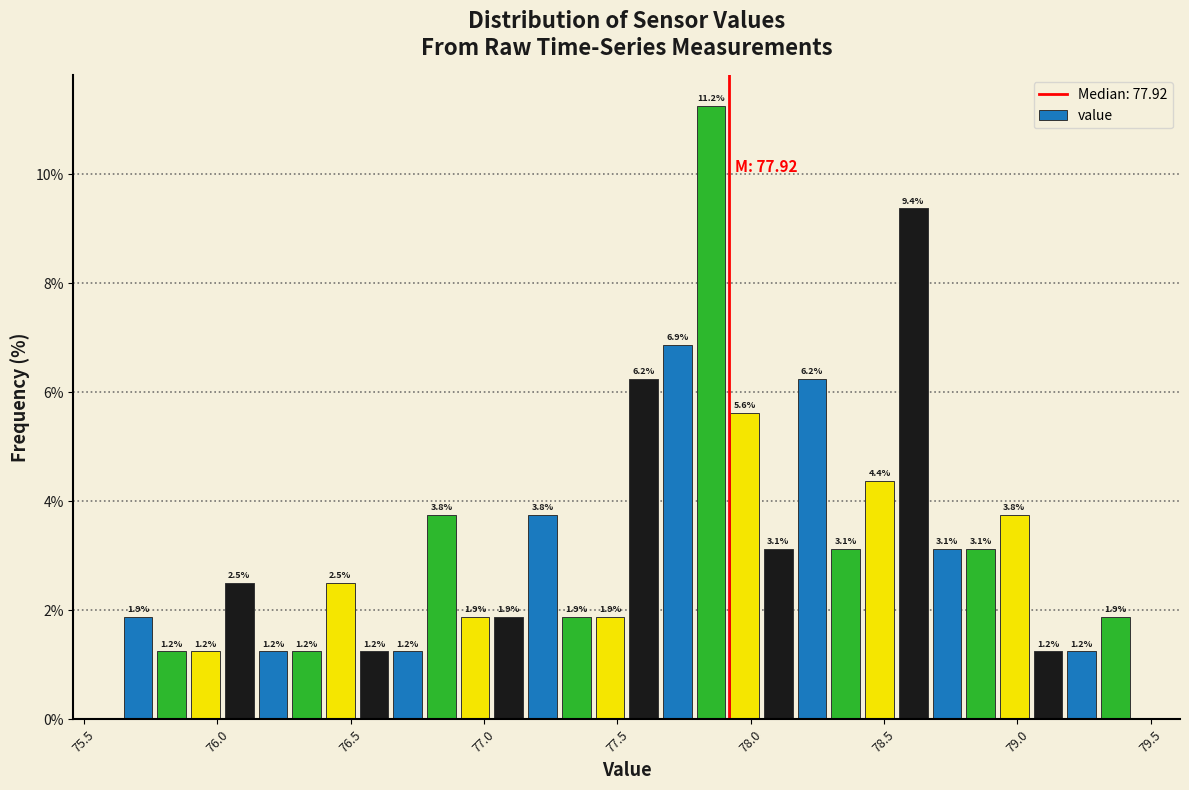

Around what value on the x-axis is the tallest bar? Give the approximate position of its centre, as read against the axis.

77.85